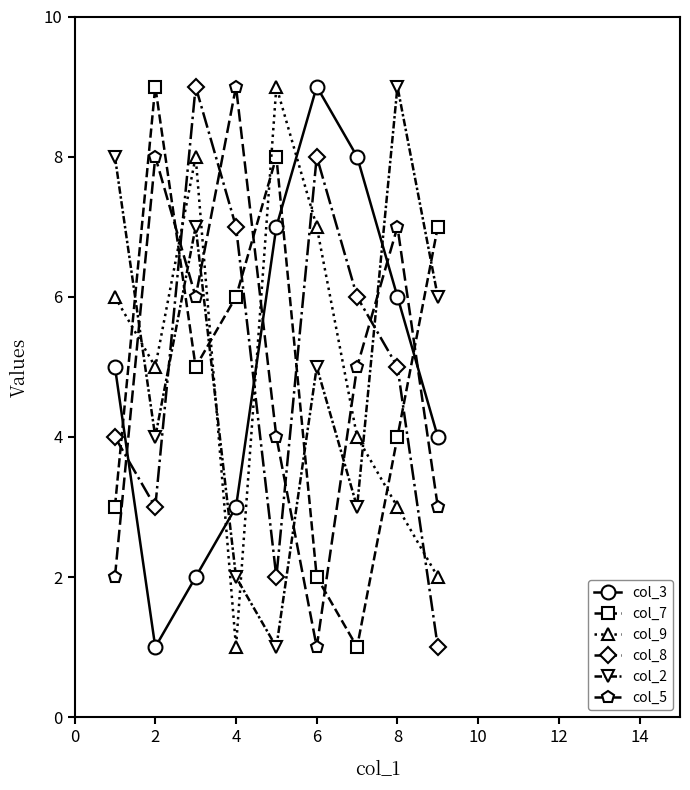

In col_2, how many points are lower than both neighbors (excluding endpoints)?

3